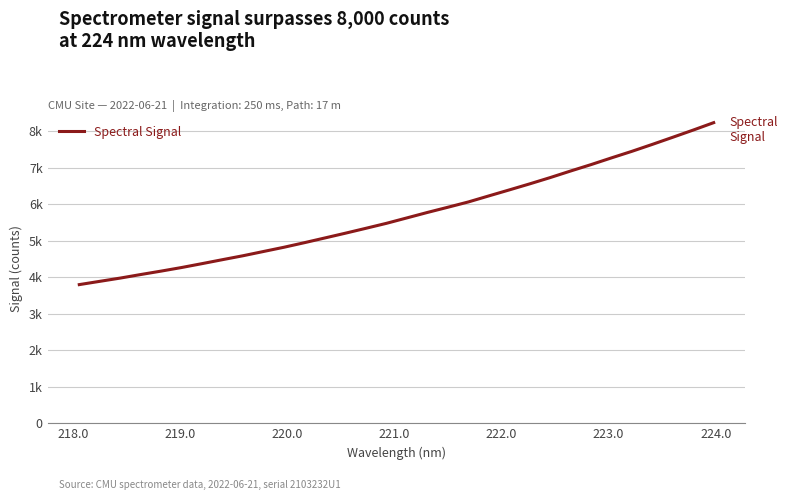

Reading left to right, transcribe all the data shown in this chart.

3799.7	3889.4	3978.7	4075.9	4170.3	4268.6	4375.2	4484.2	4591.3	4707.9	4823.9	4949.4	5078.8	5209.1	5342.9	5478.7	5627.4	5776.3	5918.9	6063.8	6229.4	6393.4	6559.4	6731.2	6911.6	7087.1	7271.4	7451.3	7641.4	7836.4	8033.8	8236.5